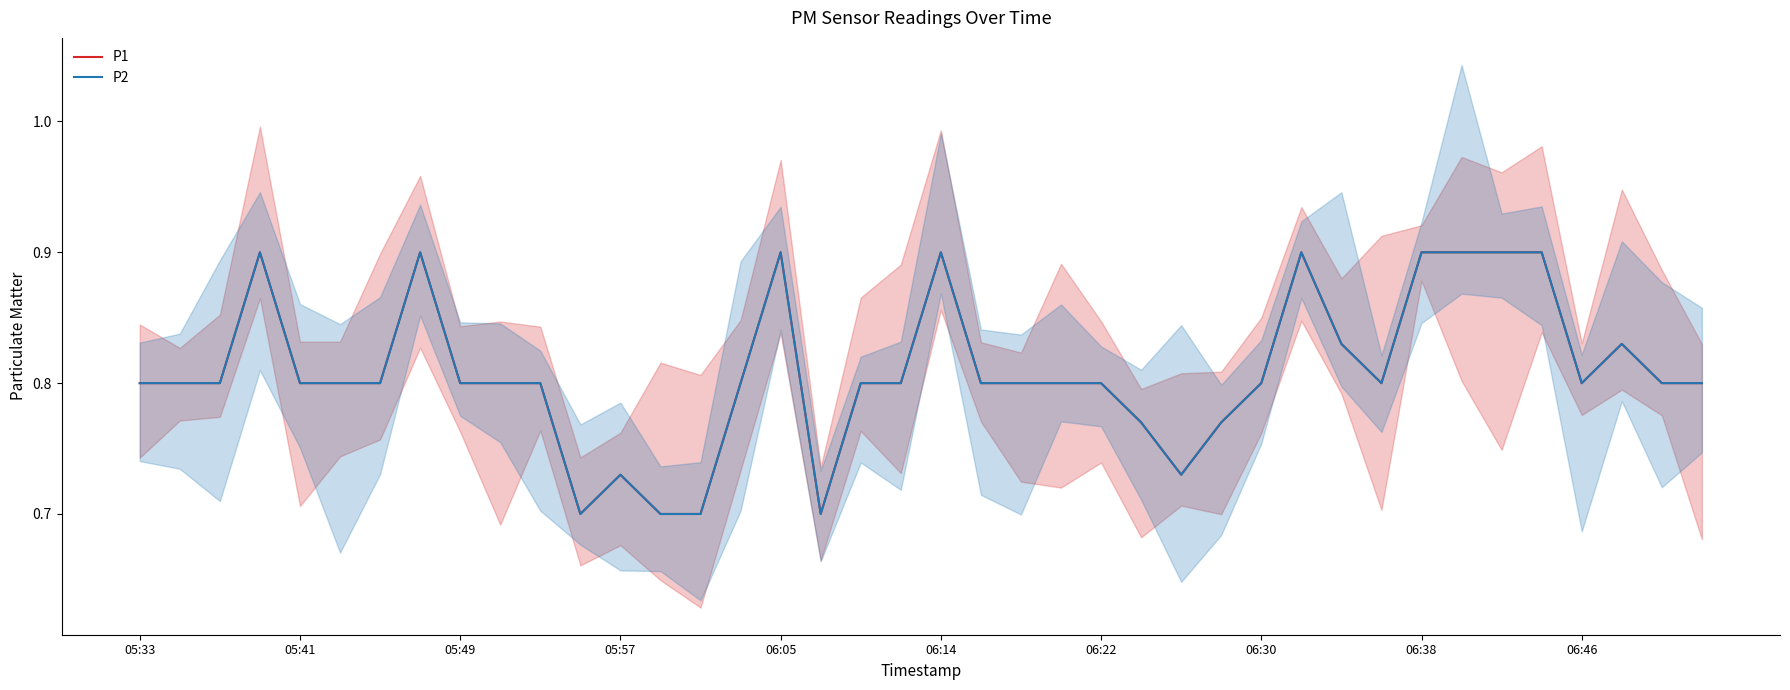

True or false: P1 and P2 cross at least once.

False